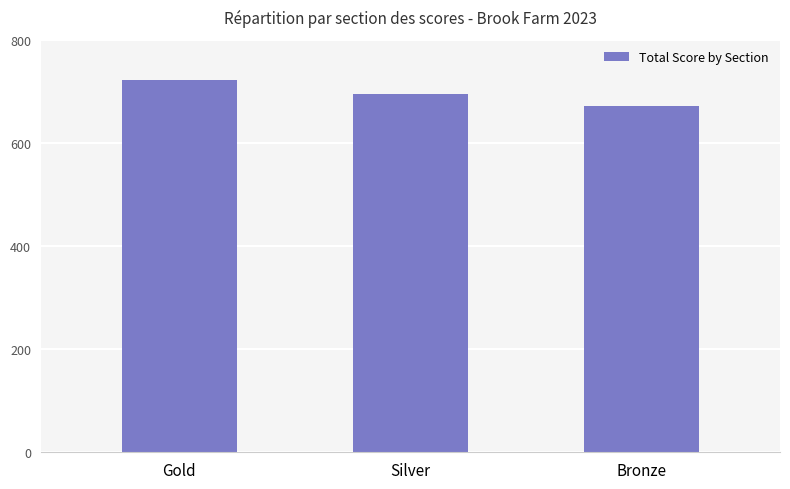

Between Gold and Silver, which is larger?

Gold